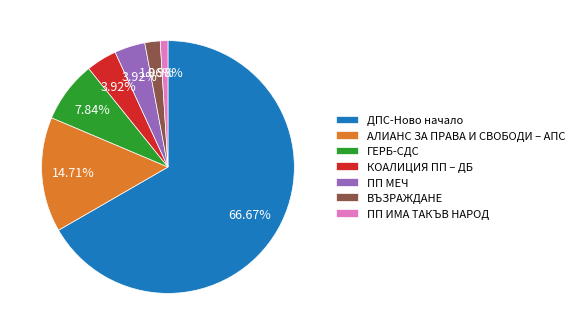

Which slice represents more than half of the pie?

ДПС-Ново начало